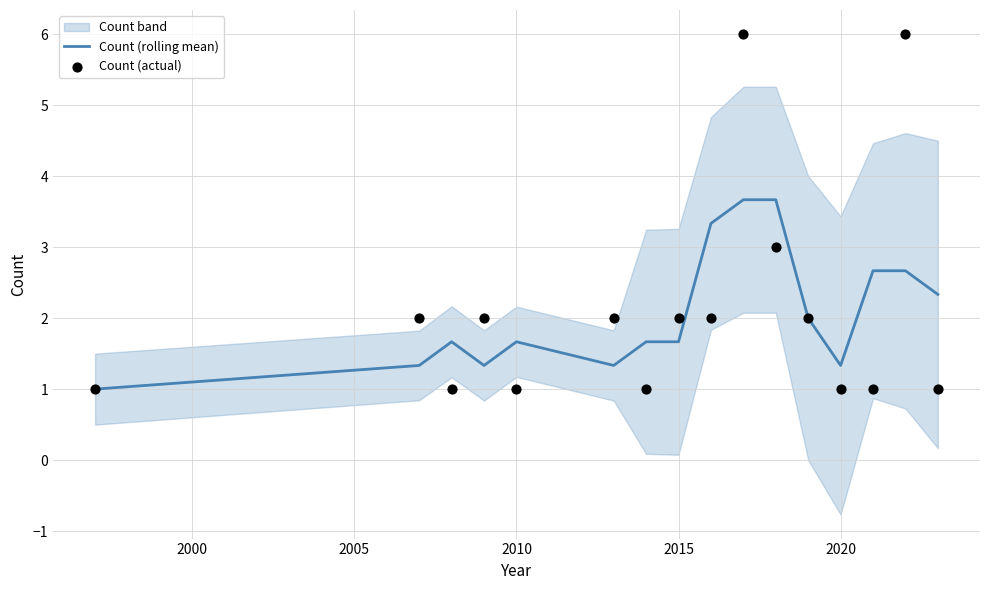

What is the maximum value for Count (rolling mean)?

3.7